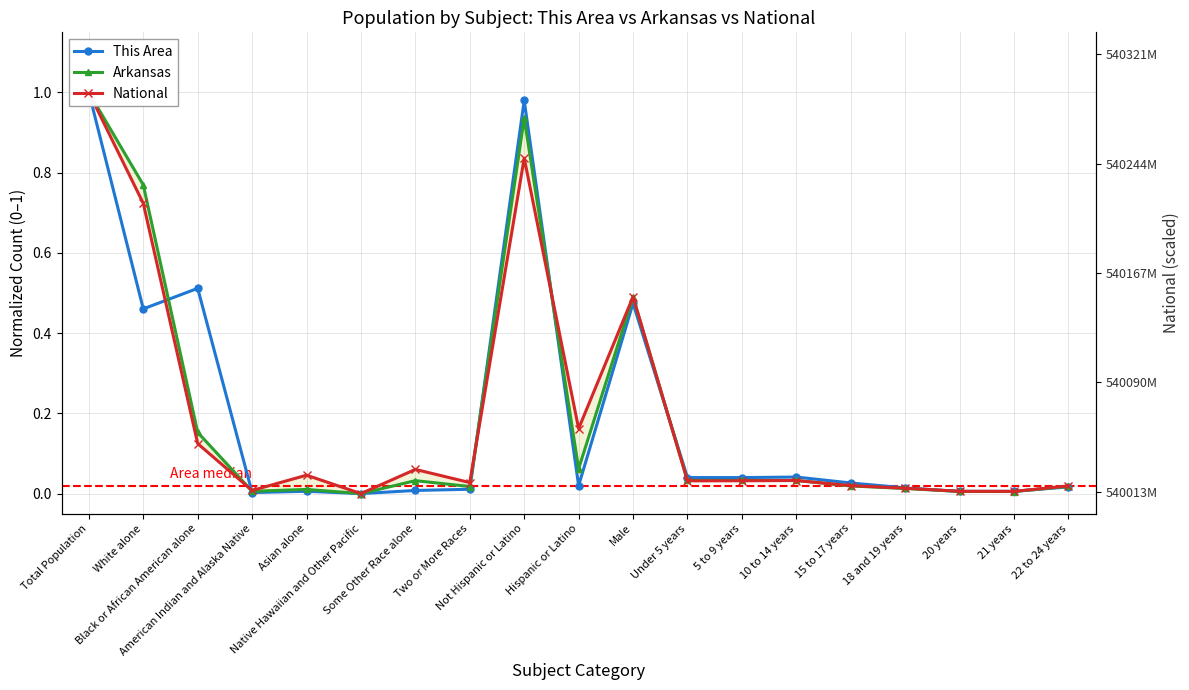

What is the sum of the This Area values at Native Hawaiian and Other Pacific and Total Population?

1.0